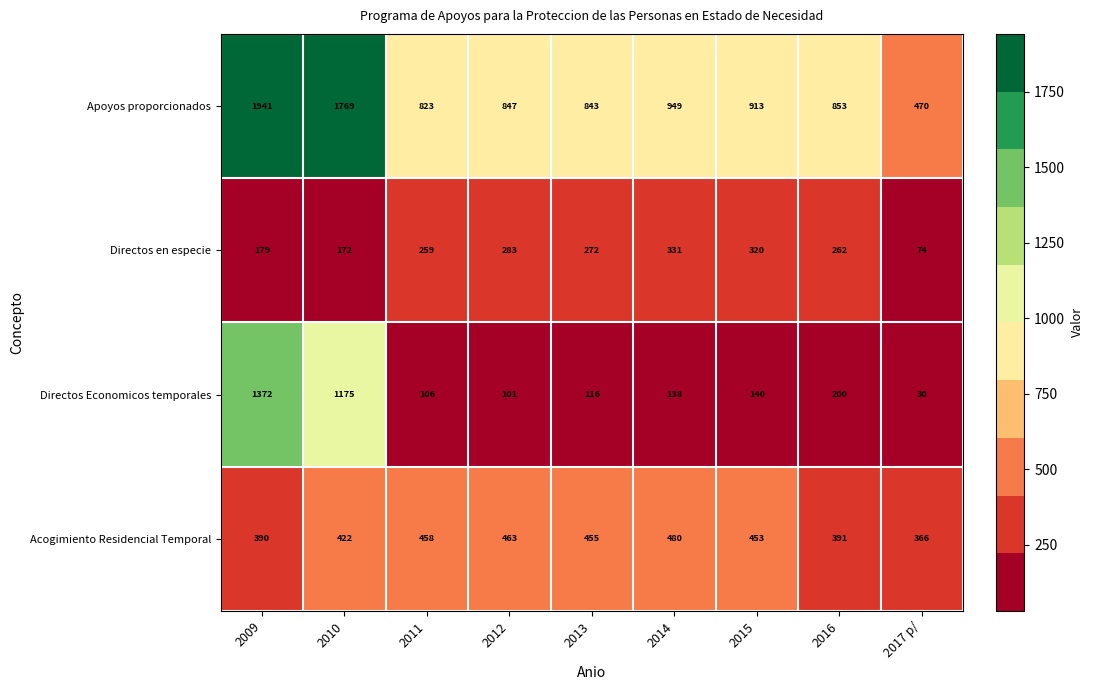

True or false: Directos Economicos temporales has a value of 158 at 2011.

False